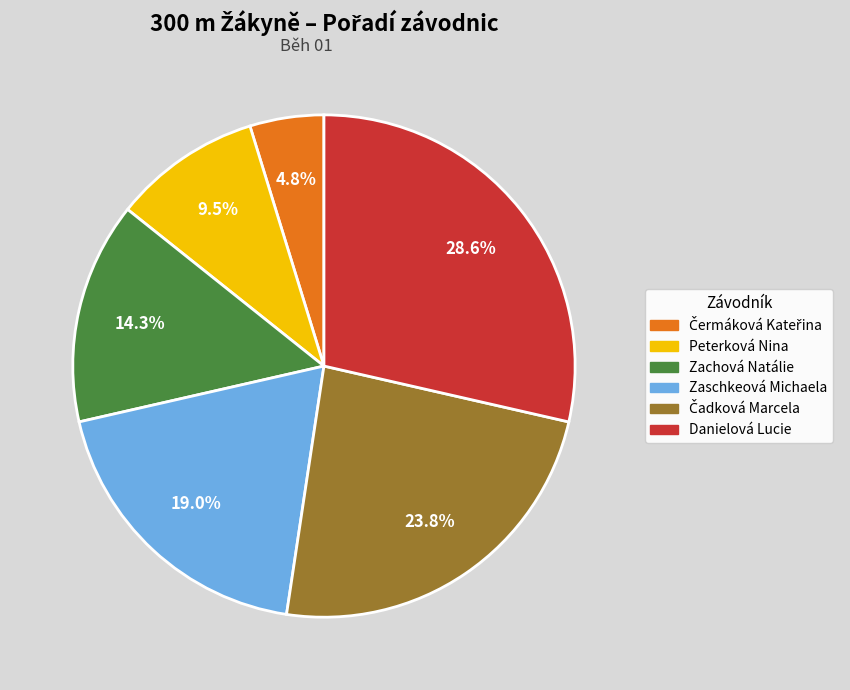

Which slice is the largest?

Danielová Lucie